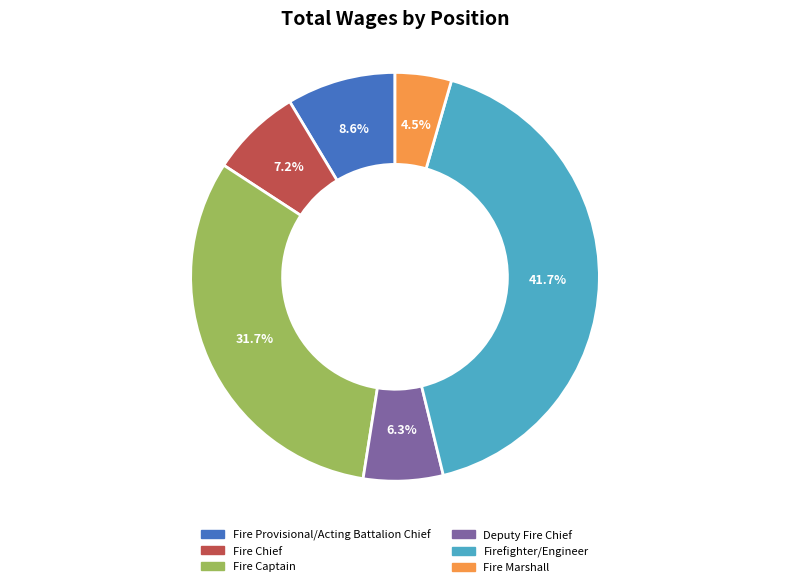

Is it true that Fire Marshall is 13% of the pie?

False